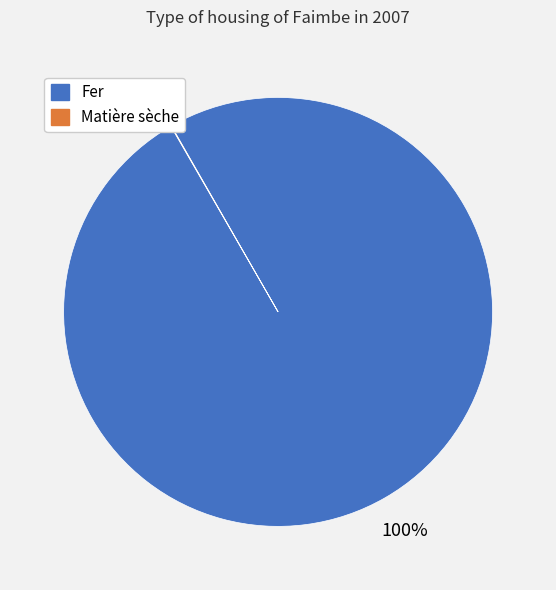

To the nearest percent, what portion does Fer represent?

100%